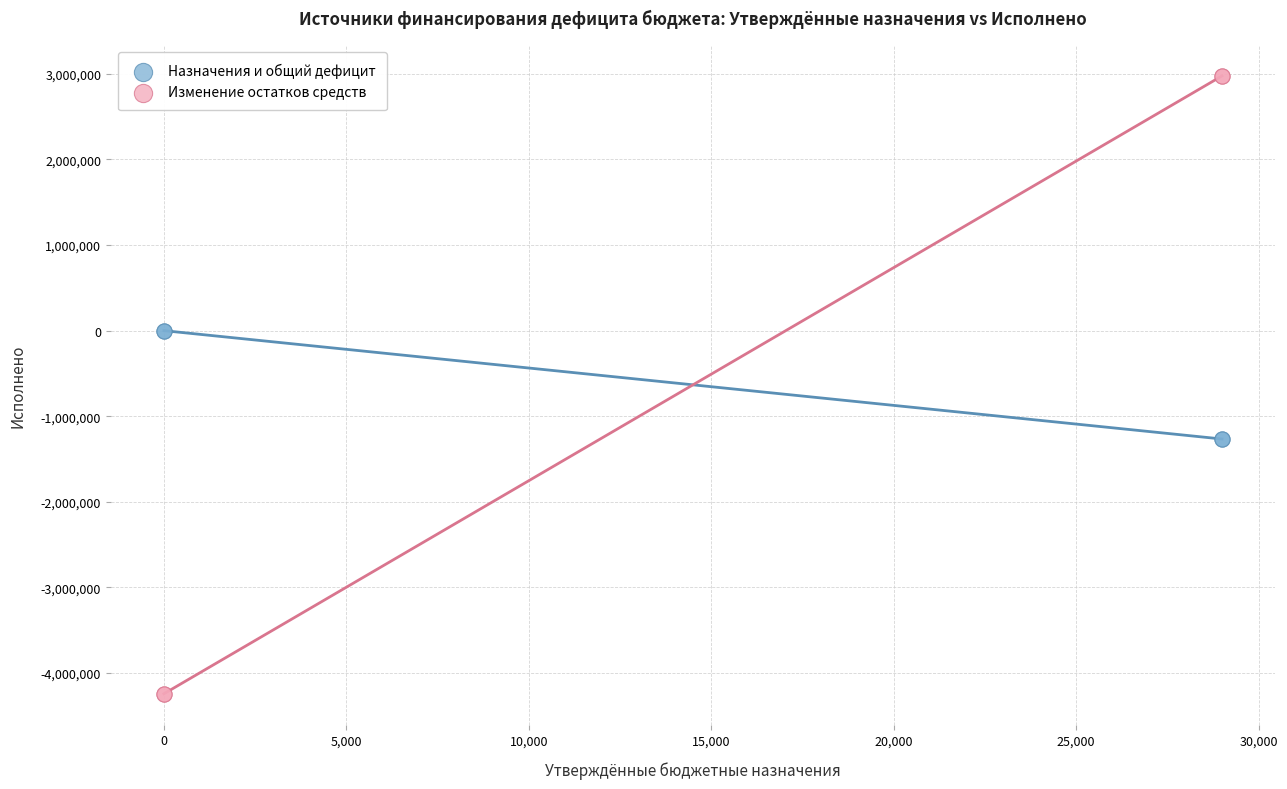

Which series contains the lowest Y value?

Изменение остатков средств